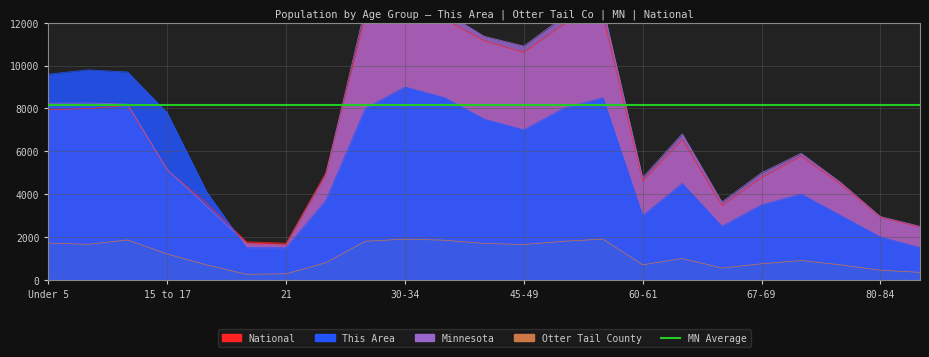

Which series has the largest range (max minus min)?

Minnesota